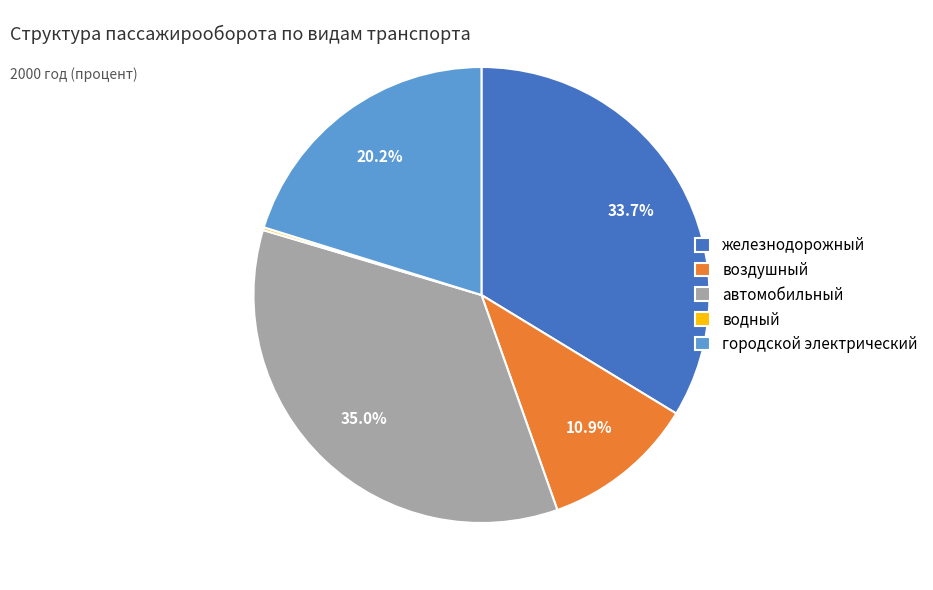

Is автомобильный the majority of the pie?

No